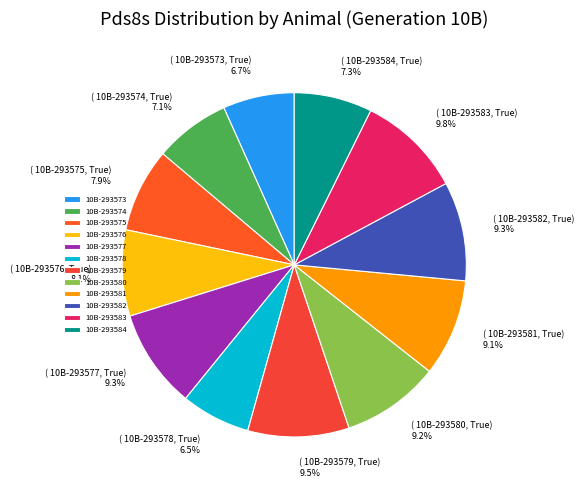

Between 10B-293577 and 10B-293576, which is larger?

10B-293577